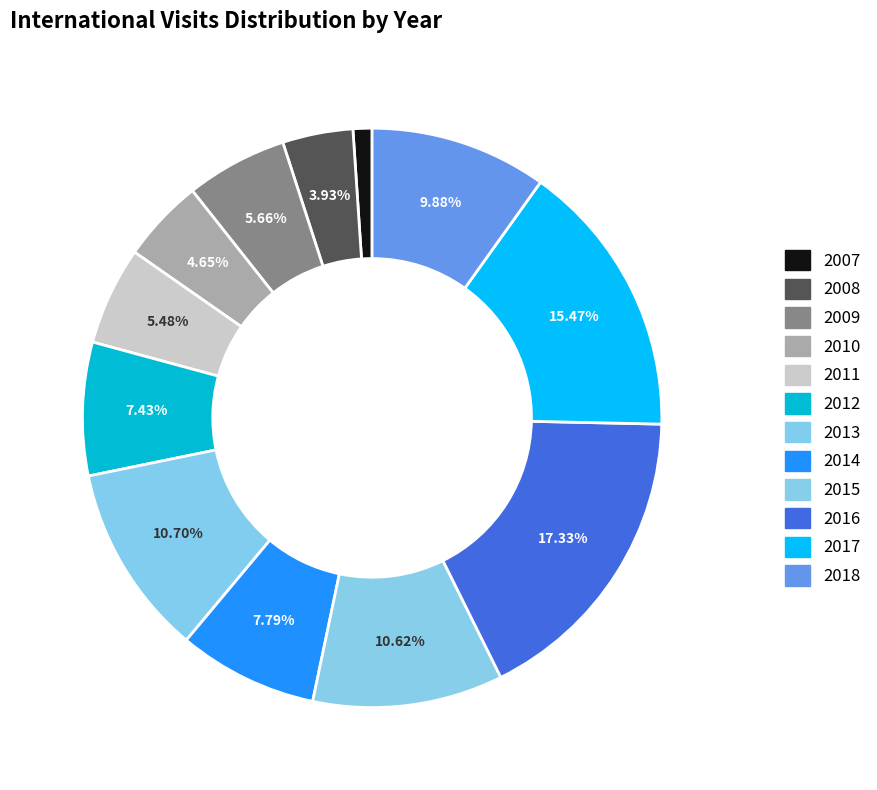

How many slices are in this pie chart?

12